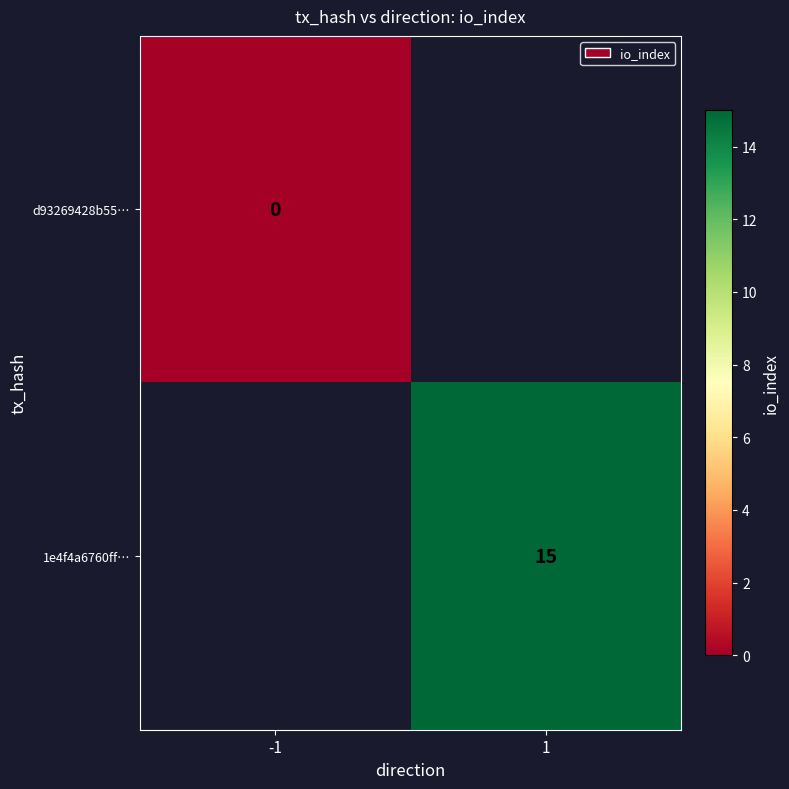

Is the value of 1e4f4a6760ff… at 1 greater than the value of d93269428b55… at -1?

Yes